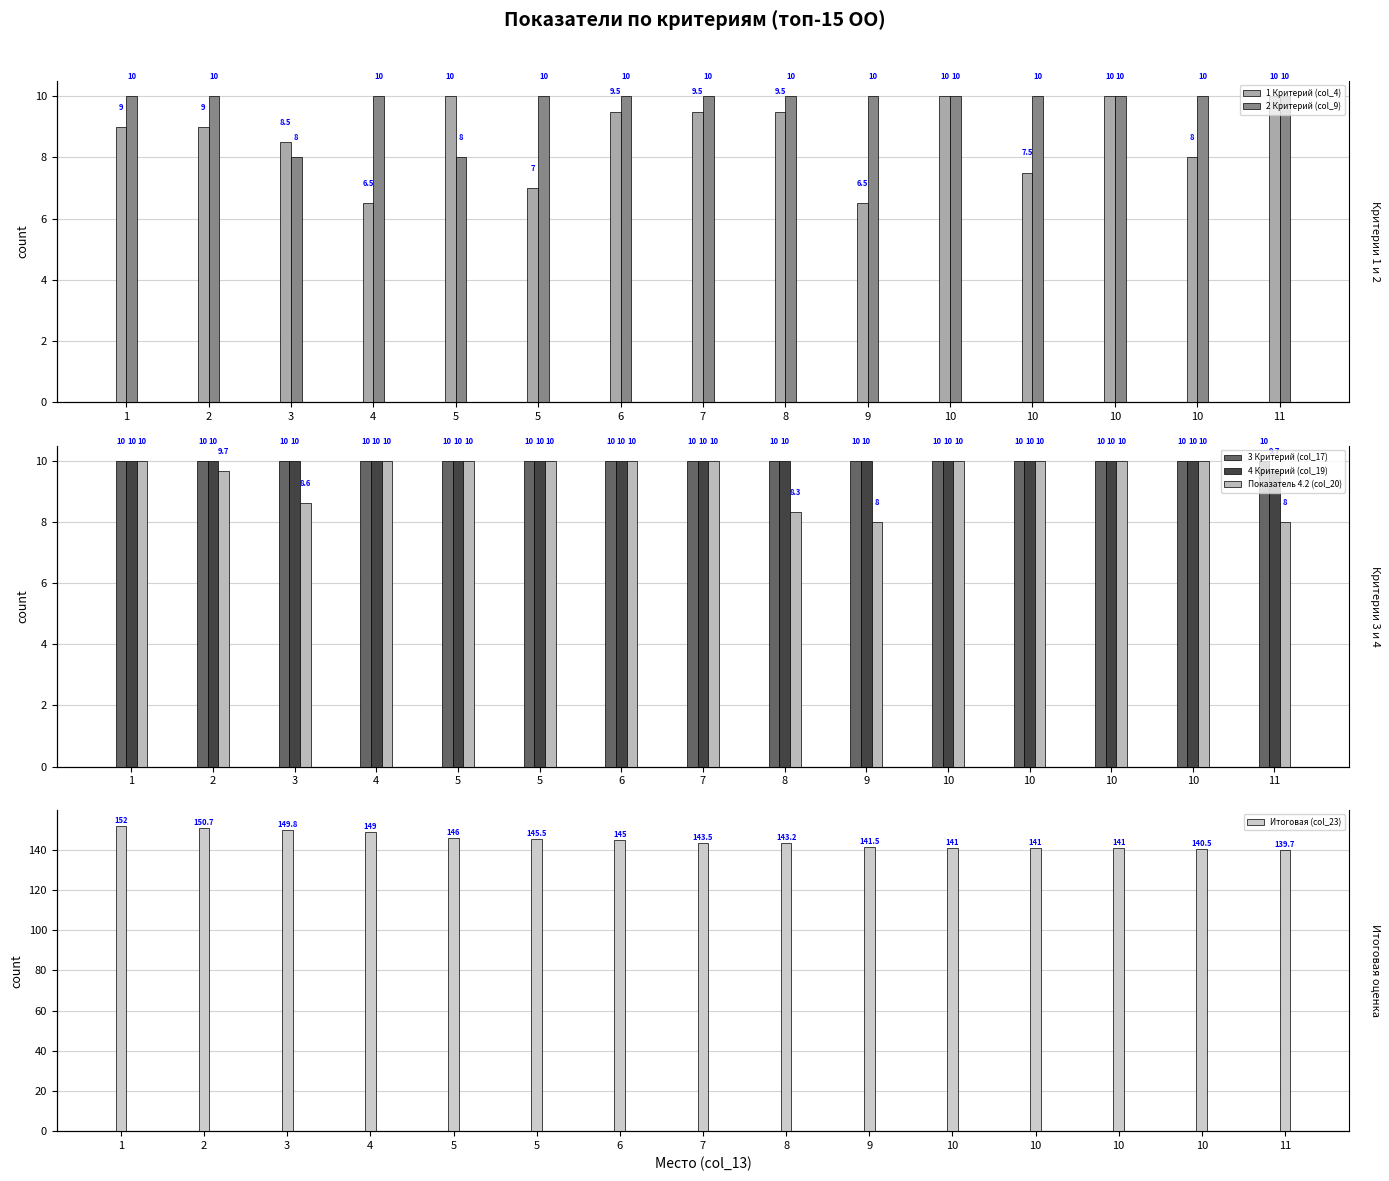

True or false: 4 Критерий (col_19) has a value of 10.0 at 8.

True